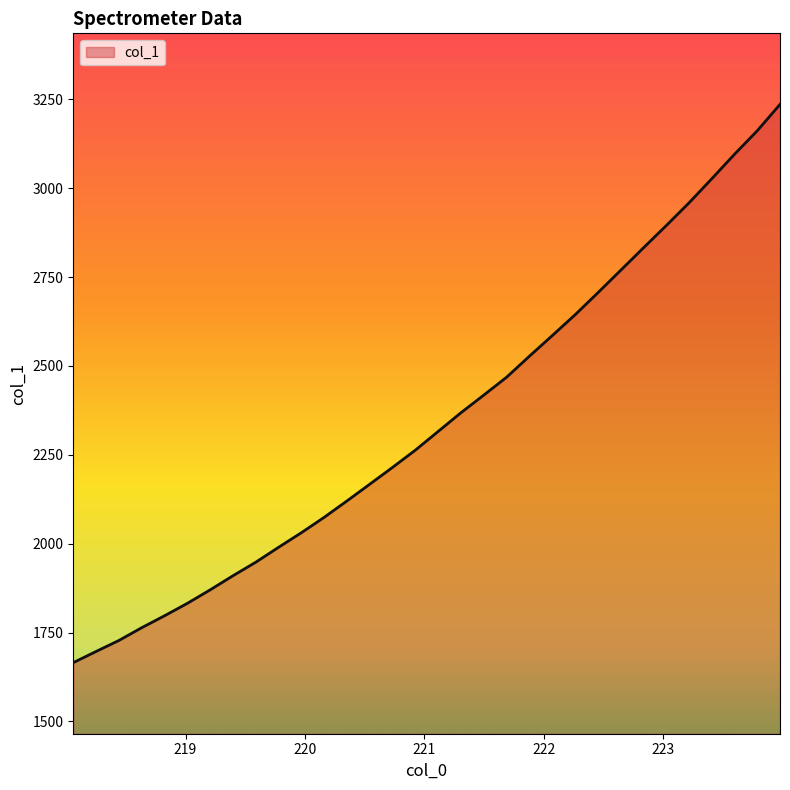

Does the chart have visible grid lines?

No